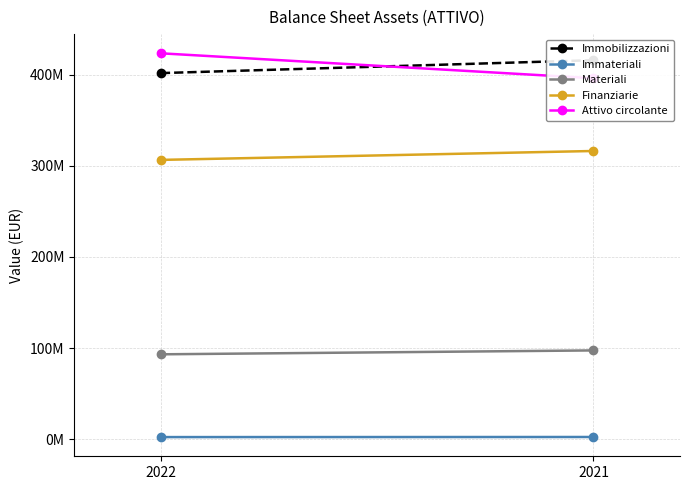

Is it true that Finanziarie equals 316341418 at 2021?

True